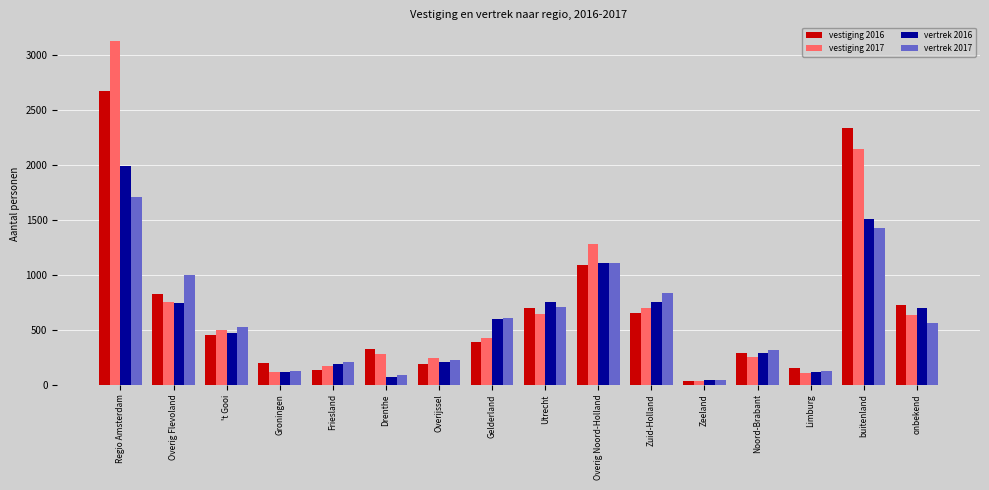

What is the total value across all series at buitenland?

7411